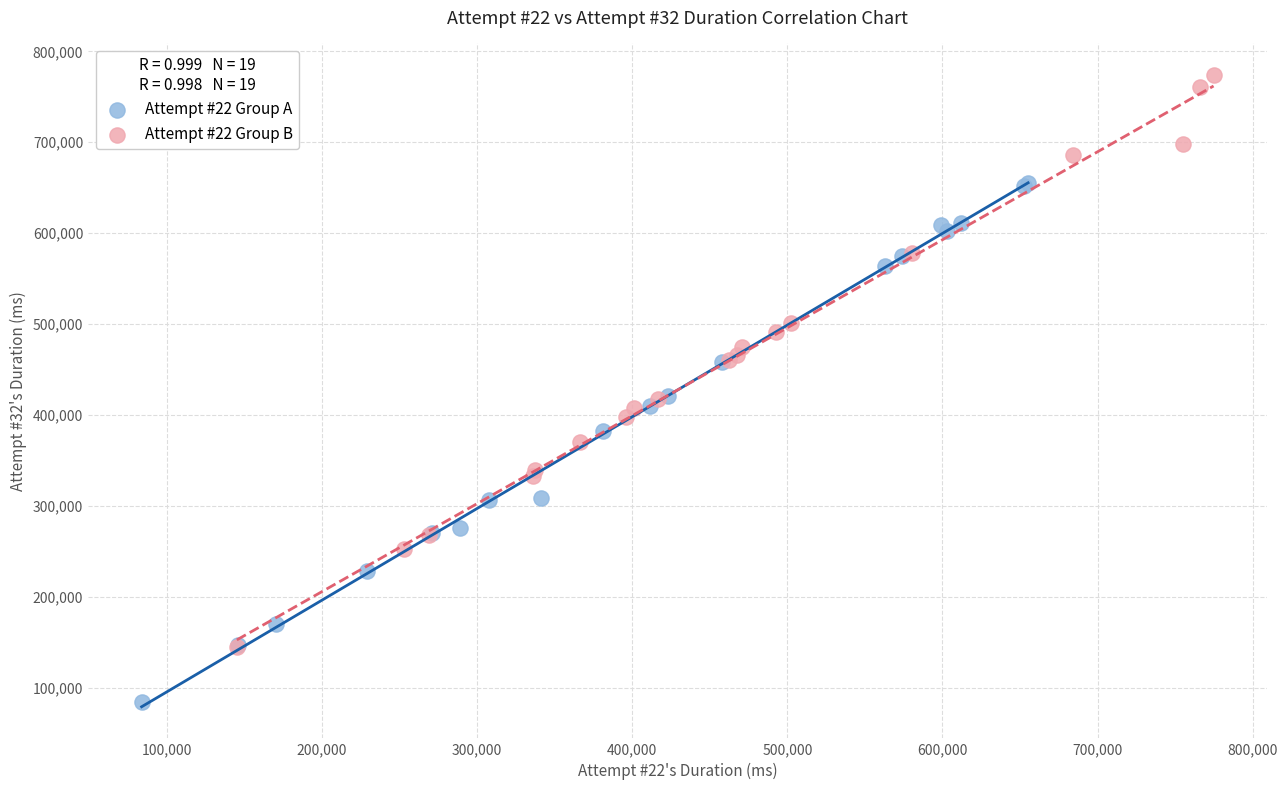

Which series reaches the minimum Y coordinate?

Attempt #22 Group A